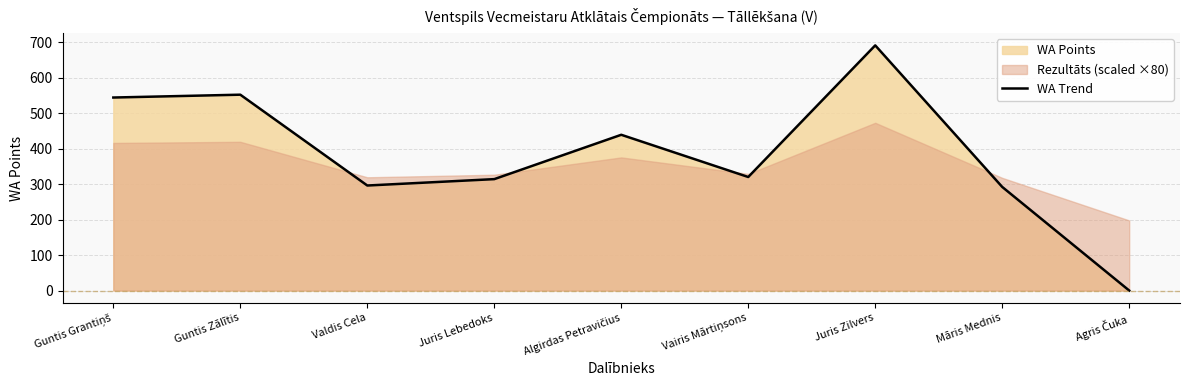

What is the difference between the maximum and second lowest values?

399